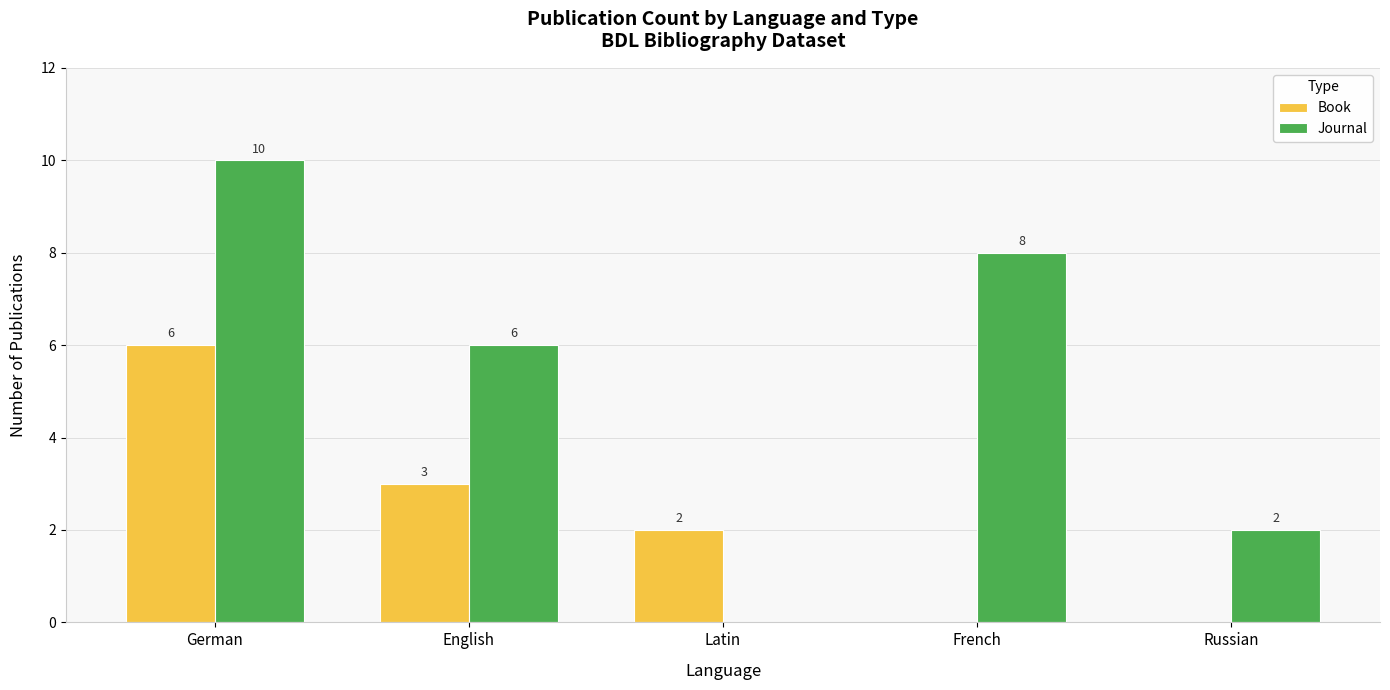

What is the greatest value displayed?

10